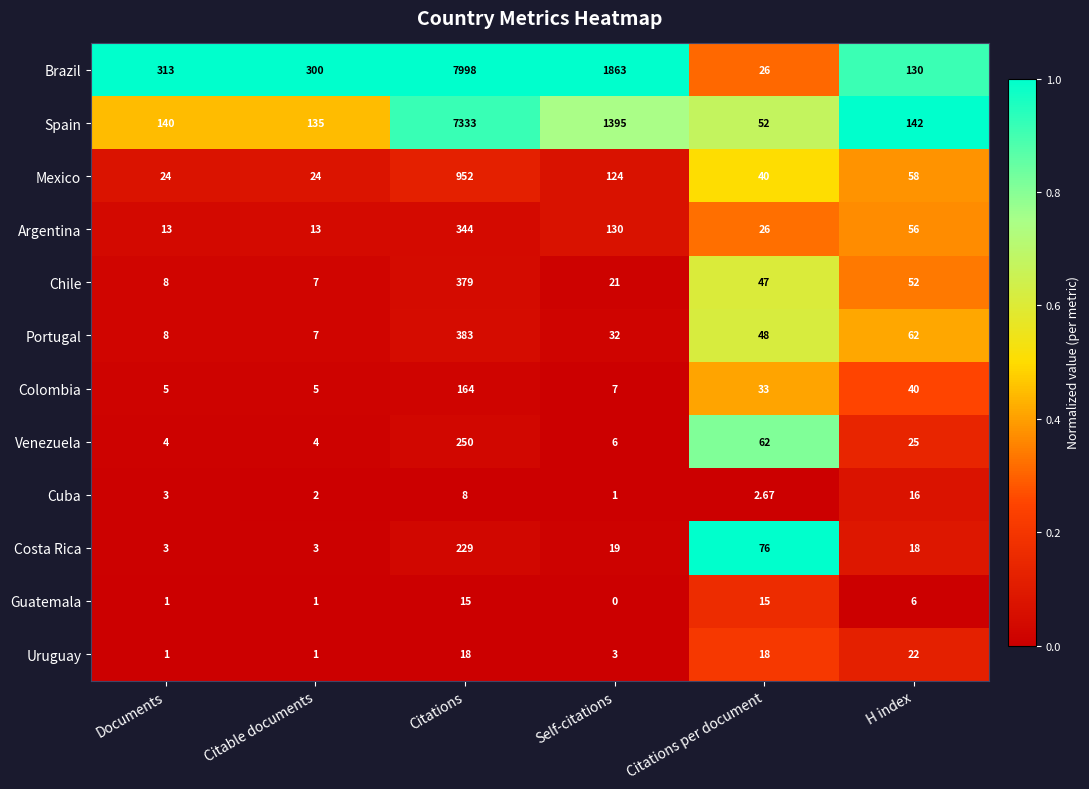

Which series has the largest total across all categories?

Brazil